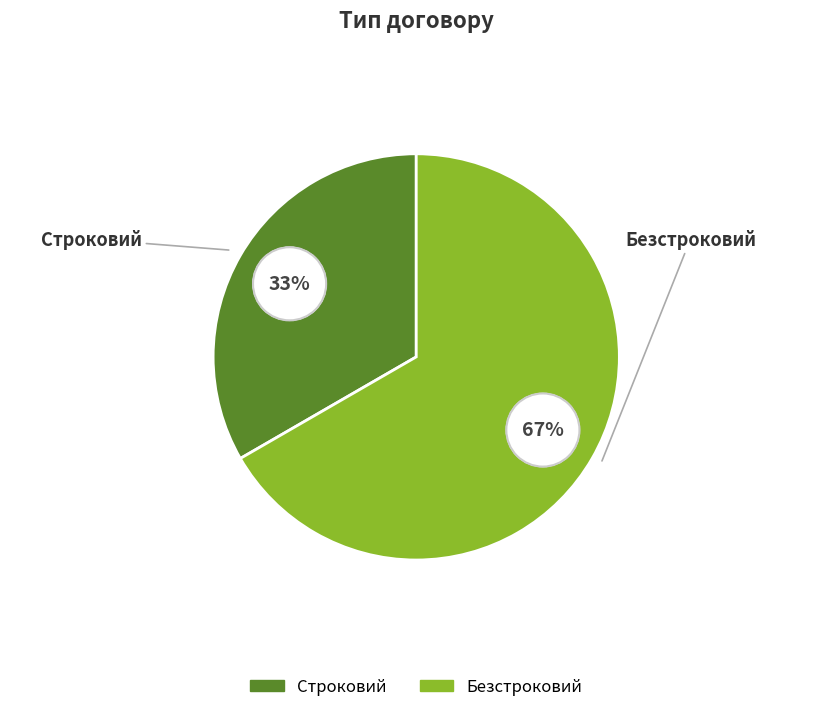

Does any single category account for the majority?

Yes